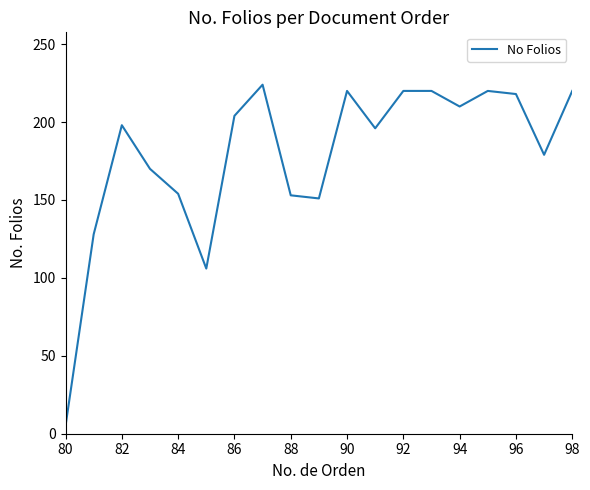

What is the maximum value shown in the chart?

224